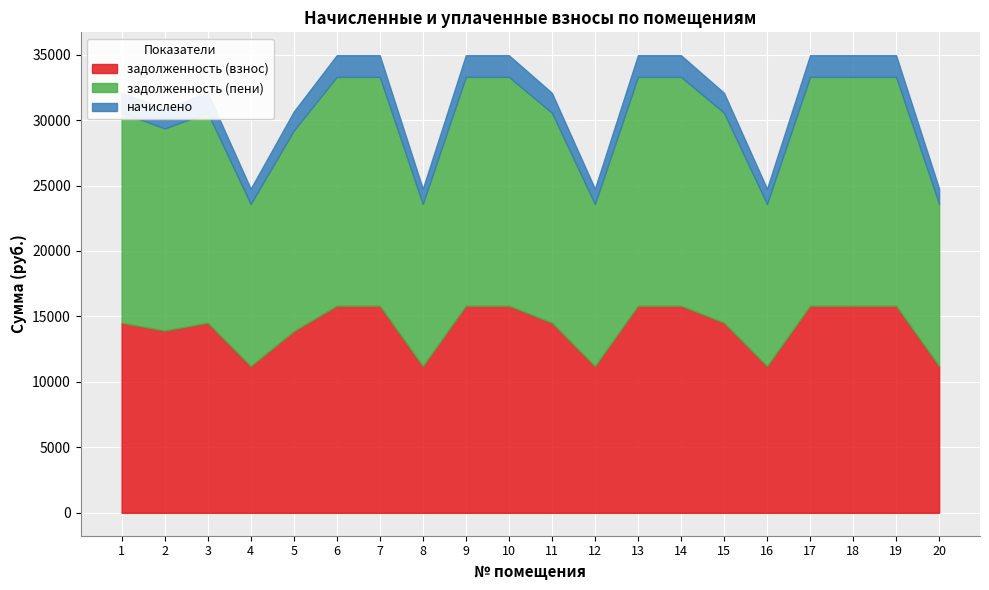

What is the value of the задолженность (пени) point at the 7th from the left?

17476.5